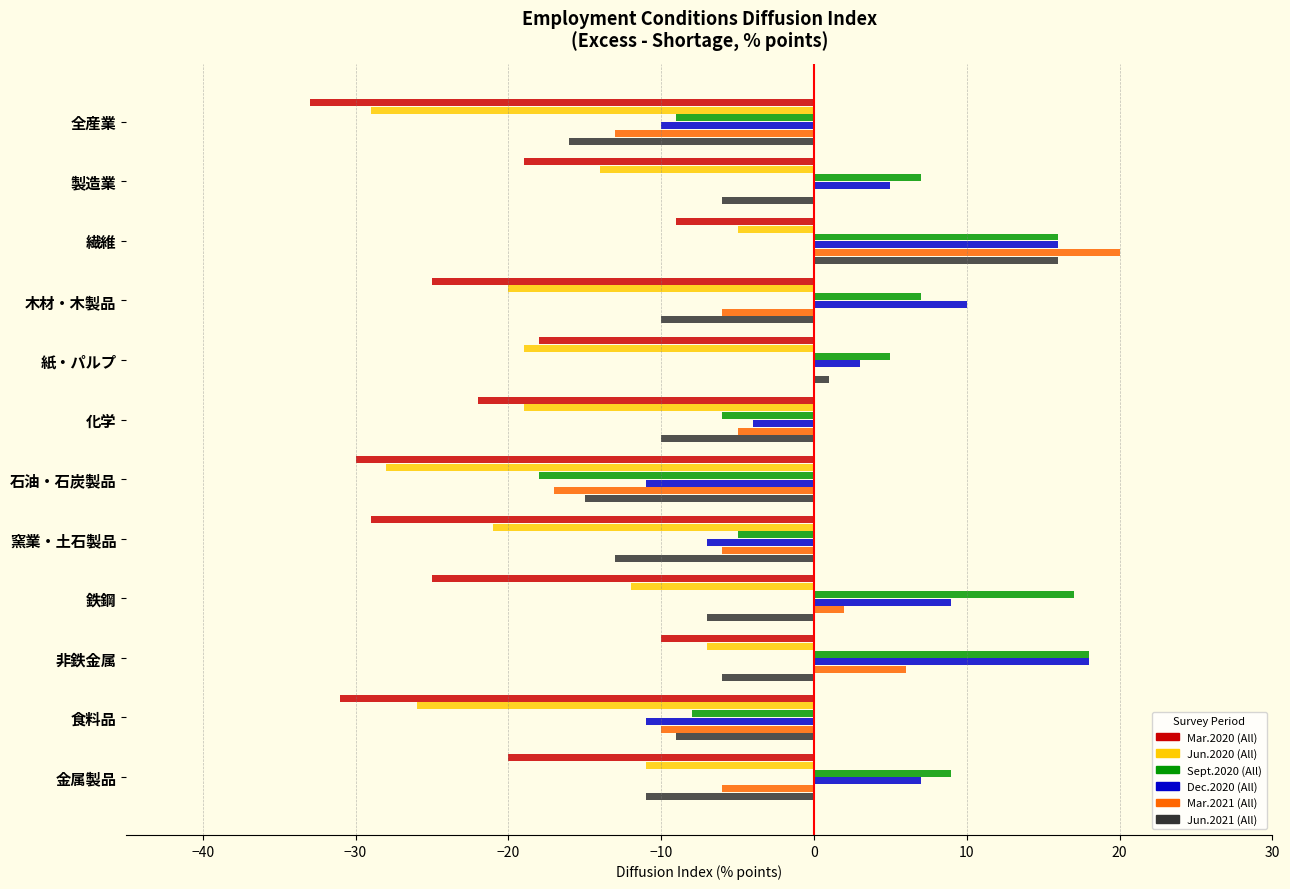

What is the sum of the Sept.2020 (All) values at 非鉄金属 and 金属製品?

27